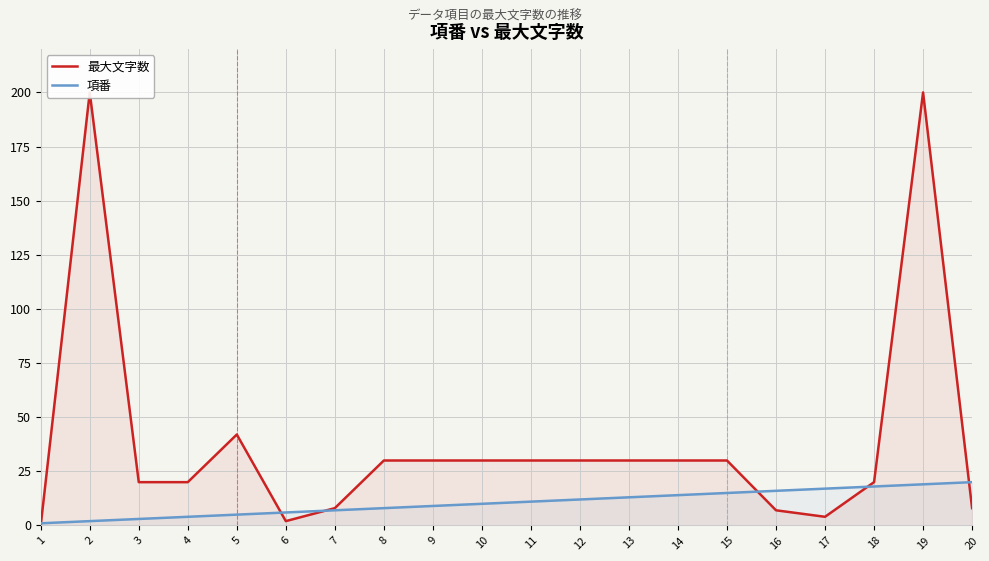

What value does the 項番 series have at 11, to the nearest 5?

10